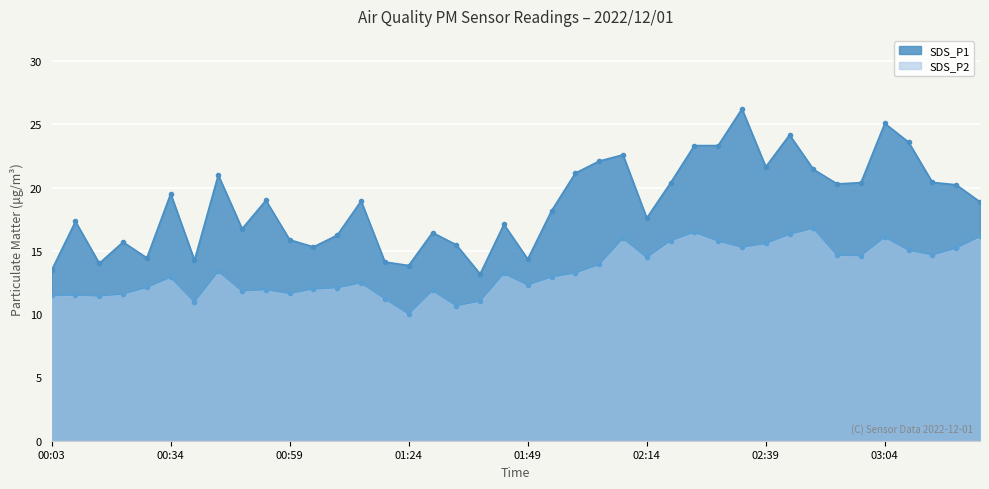

Where is SDS_P1 nearest to the value 19?

00:54